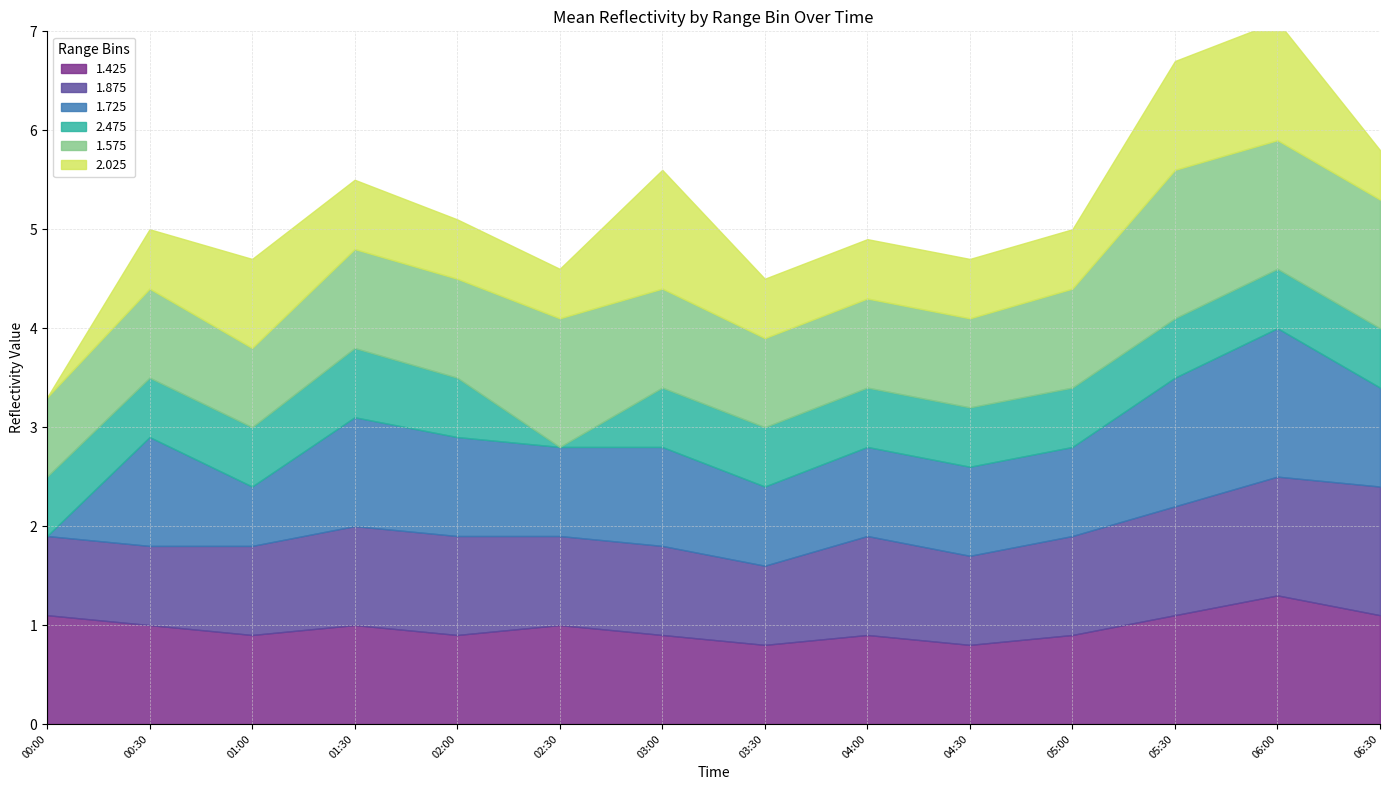

The 2.025 series shows 0.6 at 2002/01/25 00:30. True or false?

True